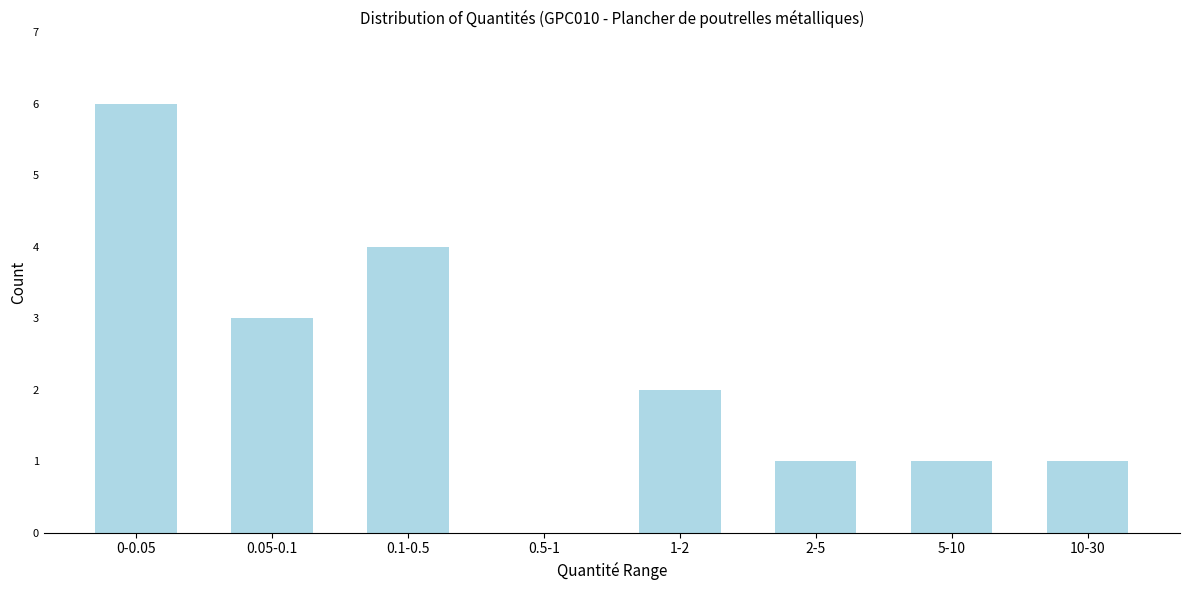

Reading right to left, extract all data points from this chart.

10-30=1	5-10=1	2-5=1	1-2=2	0.5-1=0	0.1-0.5=4	0.05-0.1=3	0-0.05=6